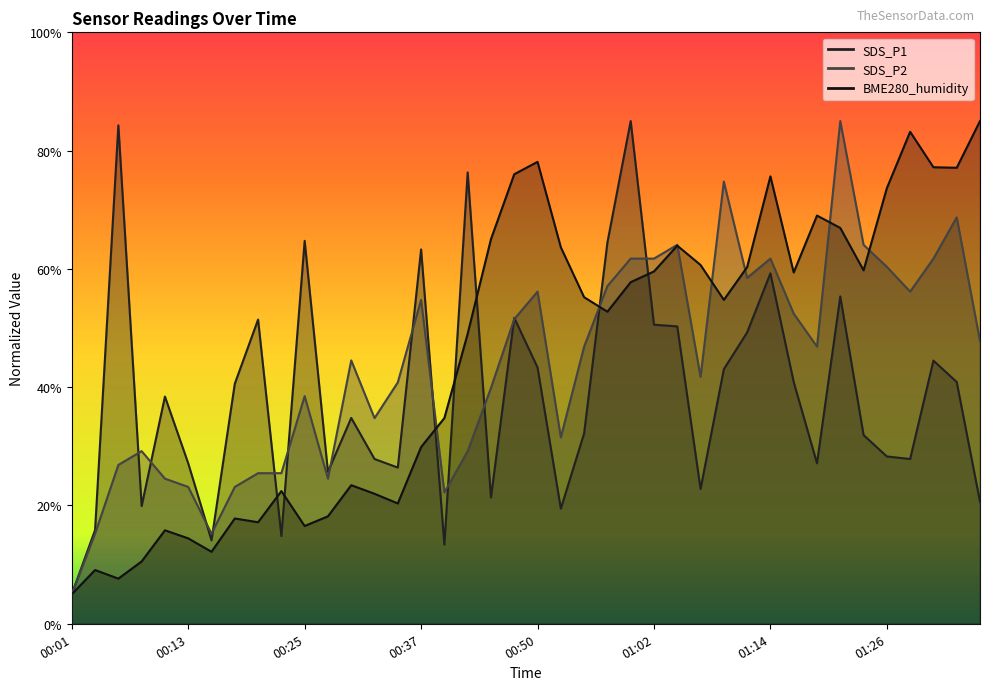

What is the average value of the SDS_P1 series?

38.9